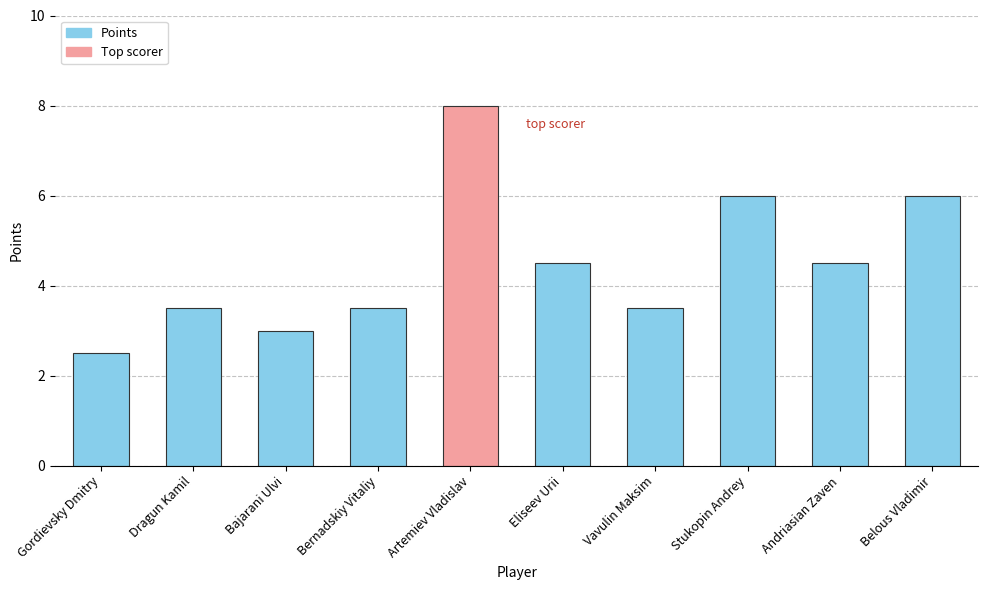

True or false: the data shows 2.5 at Gordievsky Dmitry.

True